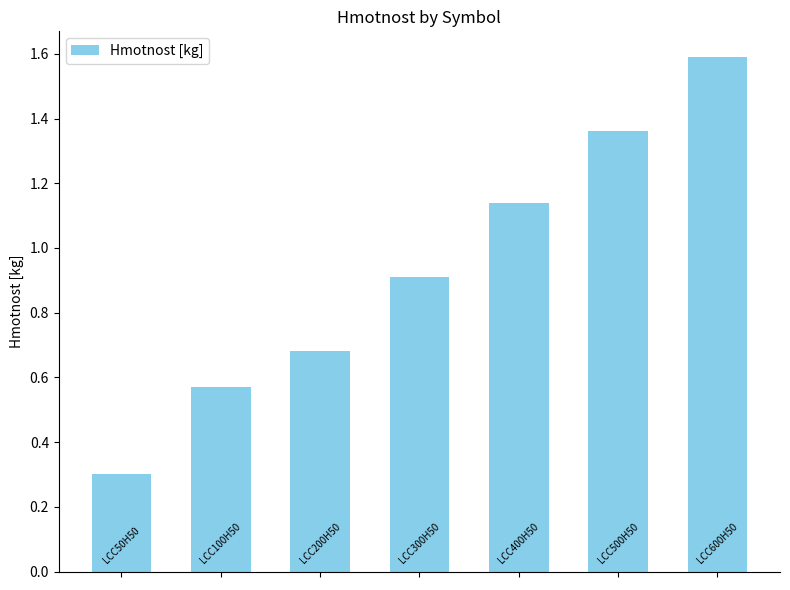

Are the bars horizontal?

No